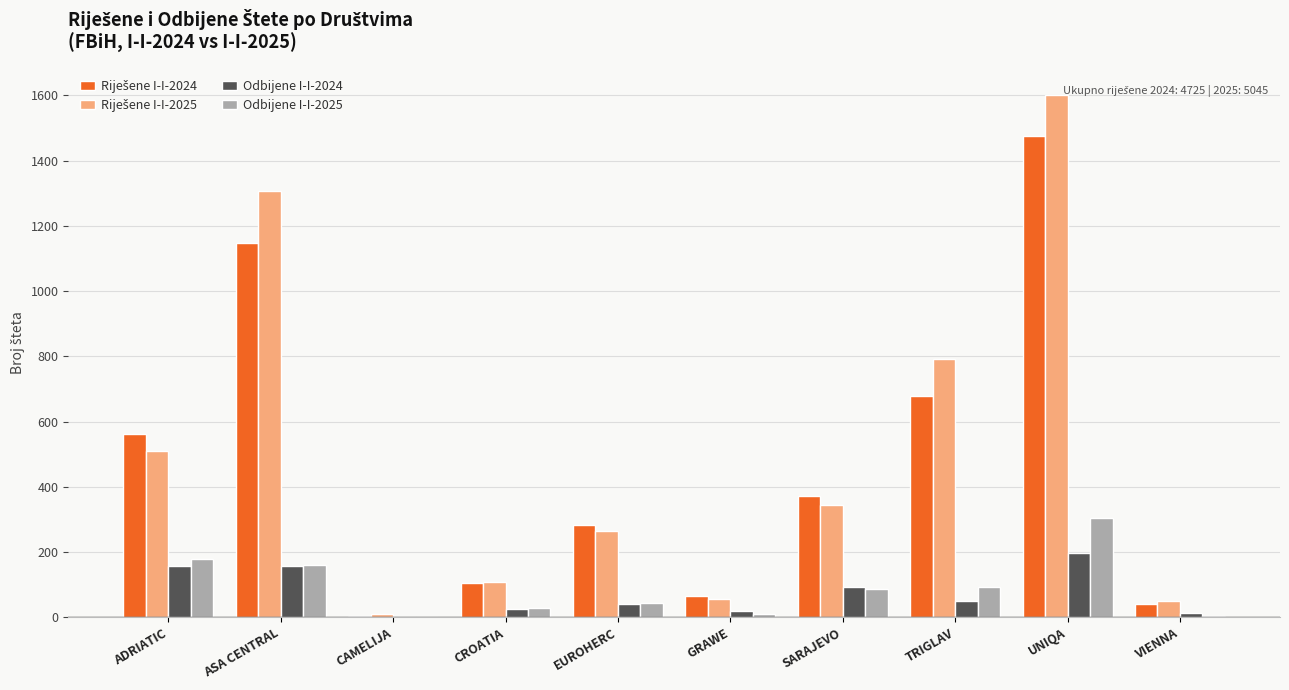

The value of Odbijene I-I-2024 at GRAWE is 20. True or false?

True